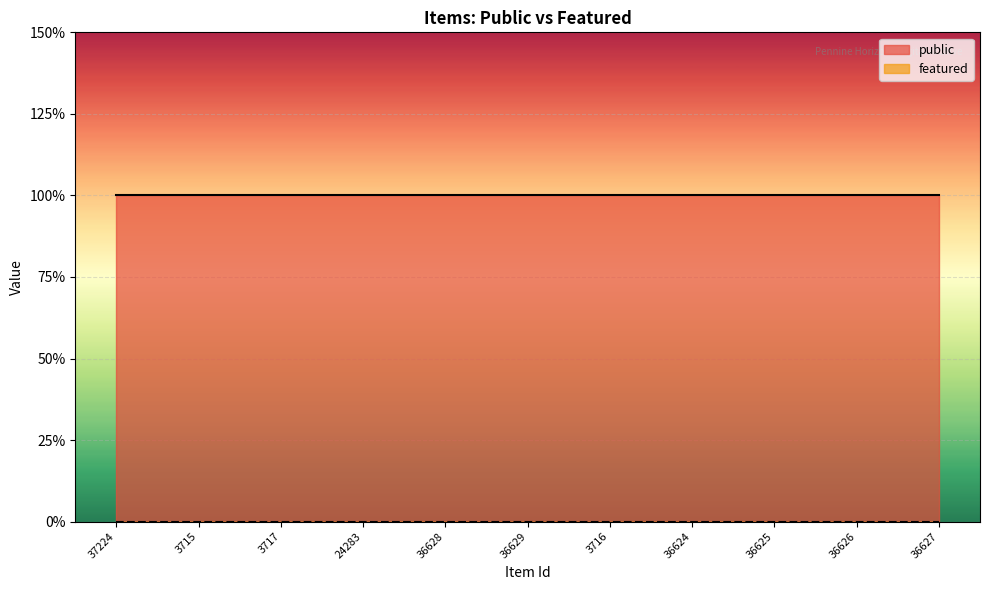

Is it true that public equals 2 at 3715?

False